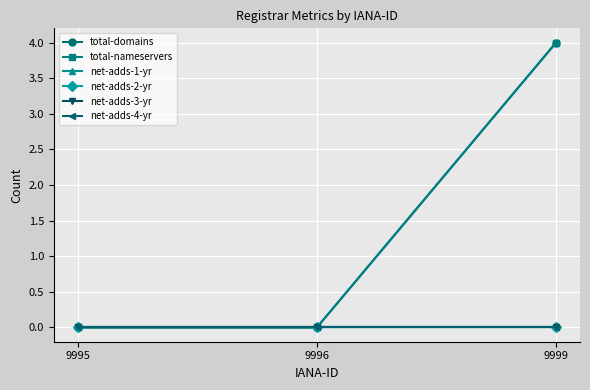

Reading left to right, extract all data points from this chart.

total-domains: 9995=0	9996=0	9999=4
total-nameservers: 9995=0	9996=0	9999=4
net-adds-1-yr: 9995=0	9996=0	9999=0
net-adds-2-yr: 9995=0	9996=0	9999=0
net-adds-3-yr: 9995=0	9996=0	9999=0
net-adds-4-yr: 9995=0	9996=0	9999=0